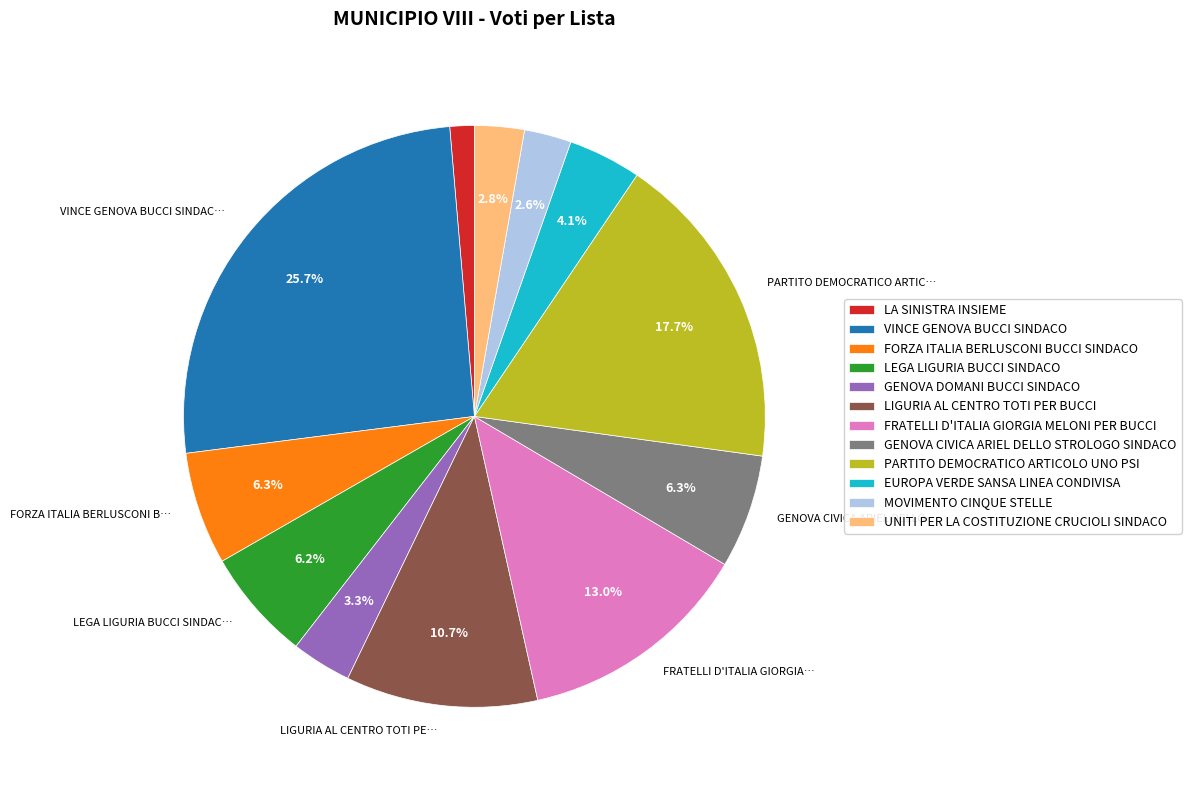

Is LEGA LIGURIA BUCCI SINDACO the majority of the pie?

No